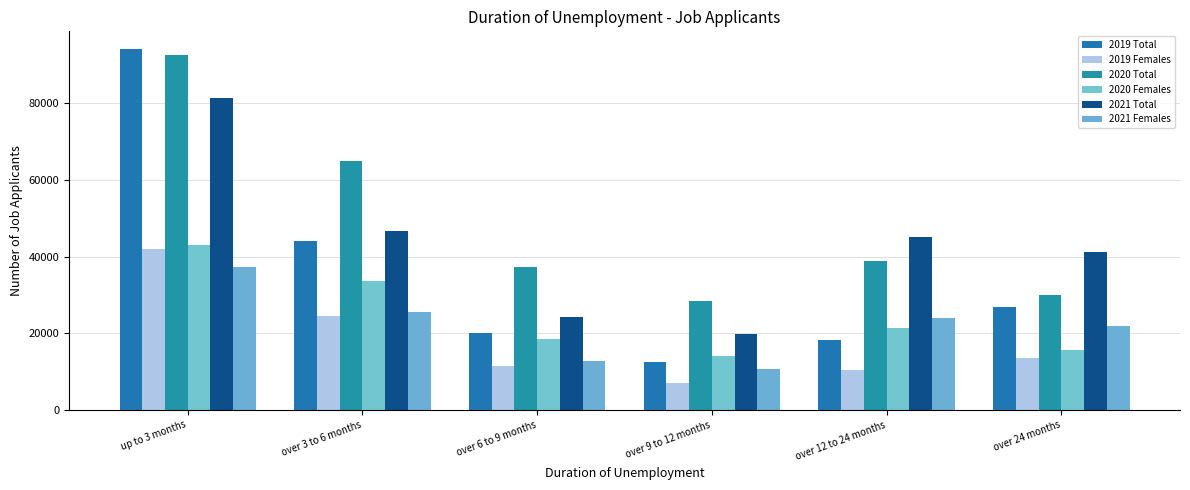

Reading right to left, what are all the values shown in this chart?

2019 Total: over 24 months=26704	over 12 to 24 months=18124	over 9 to 12 months=12570	over 6 to 9 months=19964	over 3 to 6 months=44146	up to 3 months=94024
2019 Females: over 24 months=13555	over 12 to 24 months=10432	over 9 to 12 months=7104	over 6 to 9 months=11319	over 3 to 6 months=24373	up to 3 months=41935
2020 Total: over 24 months=29914	over 12 to 24 months=38834	over 9 to 12 months=28299	over 6 to 9 months=37299	over 3 to 6 months=65004	up to 3 months=92627
2020 Females: over 24 months=15594	over 12 to 24 months=21369	over 9 to 12 months=14137	over 6 to 9 months=18470	over 3 to 6 months=33537	up to 3 months=43120
2021 Total: over 24 months=41161	over 12 to 24 months=44984	over 9 to 12 months=19818	over 6 to 9 months=24193	over 3 to 6 months=46689	up to 3 months=81328
2021 Females: over 24 months=21980	over 12 to 24 months=24009	over 9 to 12 months=10702	over 6 to 9 months=12867	over 3 to 6 months=25647	up to 3 months=37338